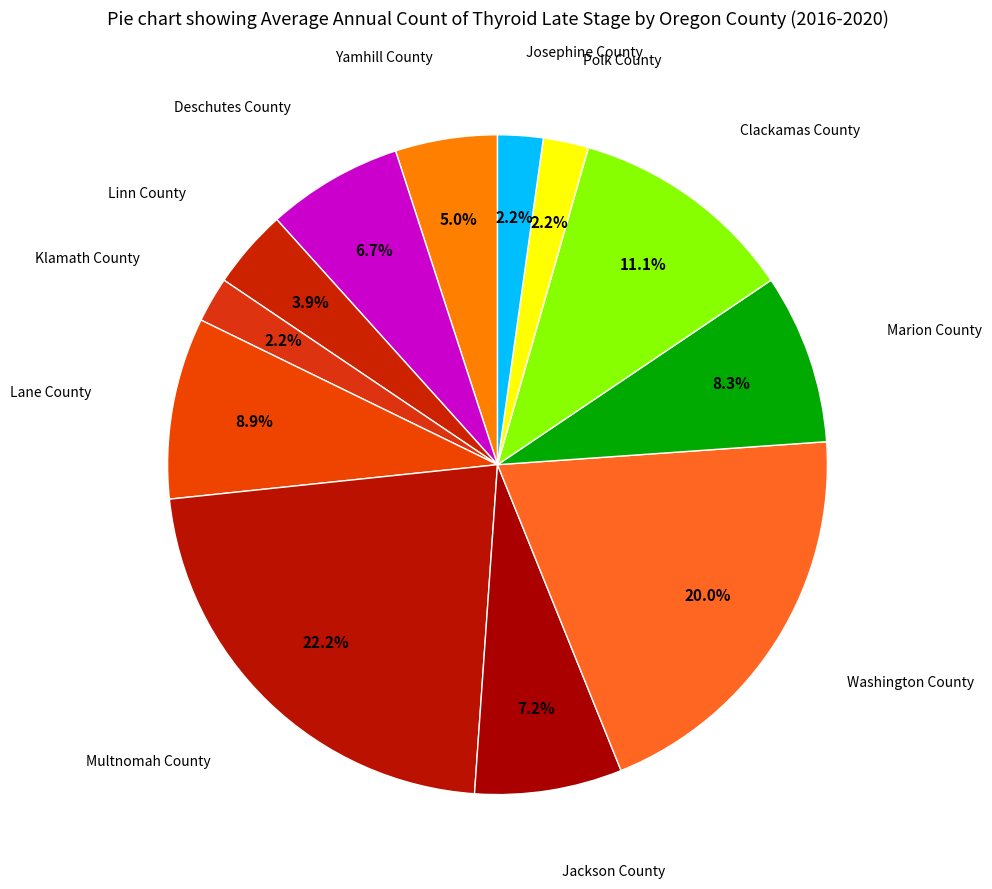

How many segments does this pie chart have?

12